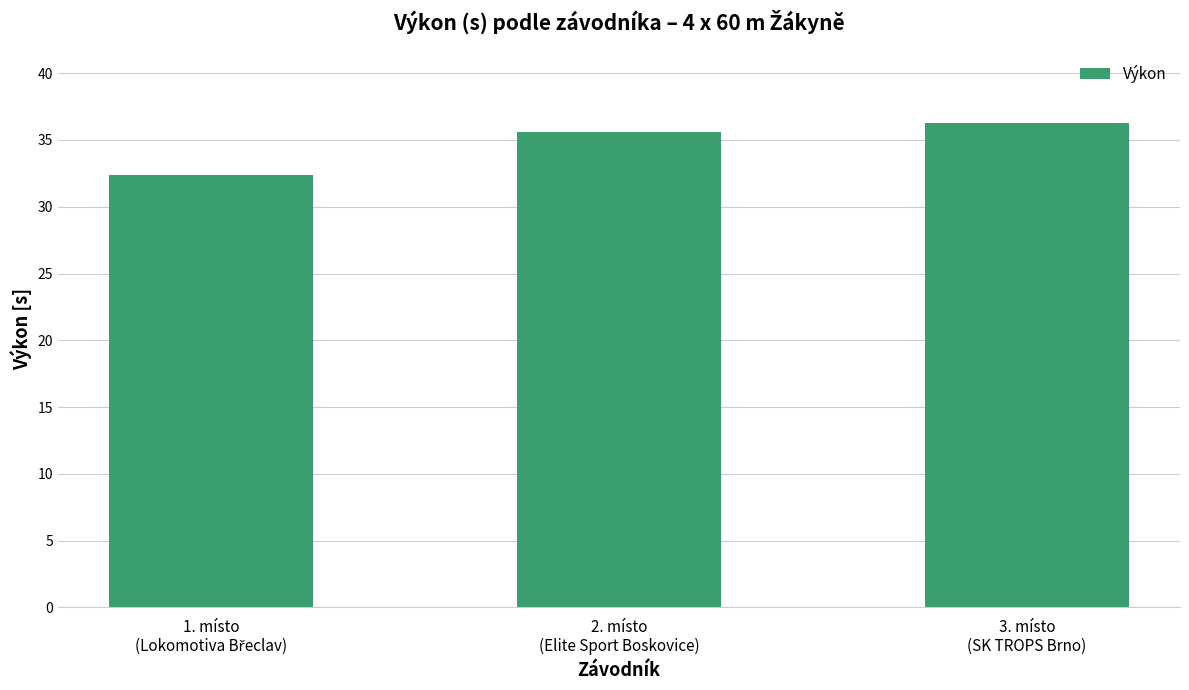

What is the value of the 1st bar from the left?

32.4